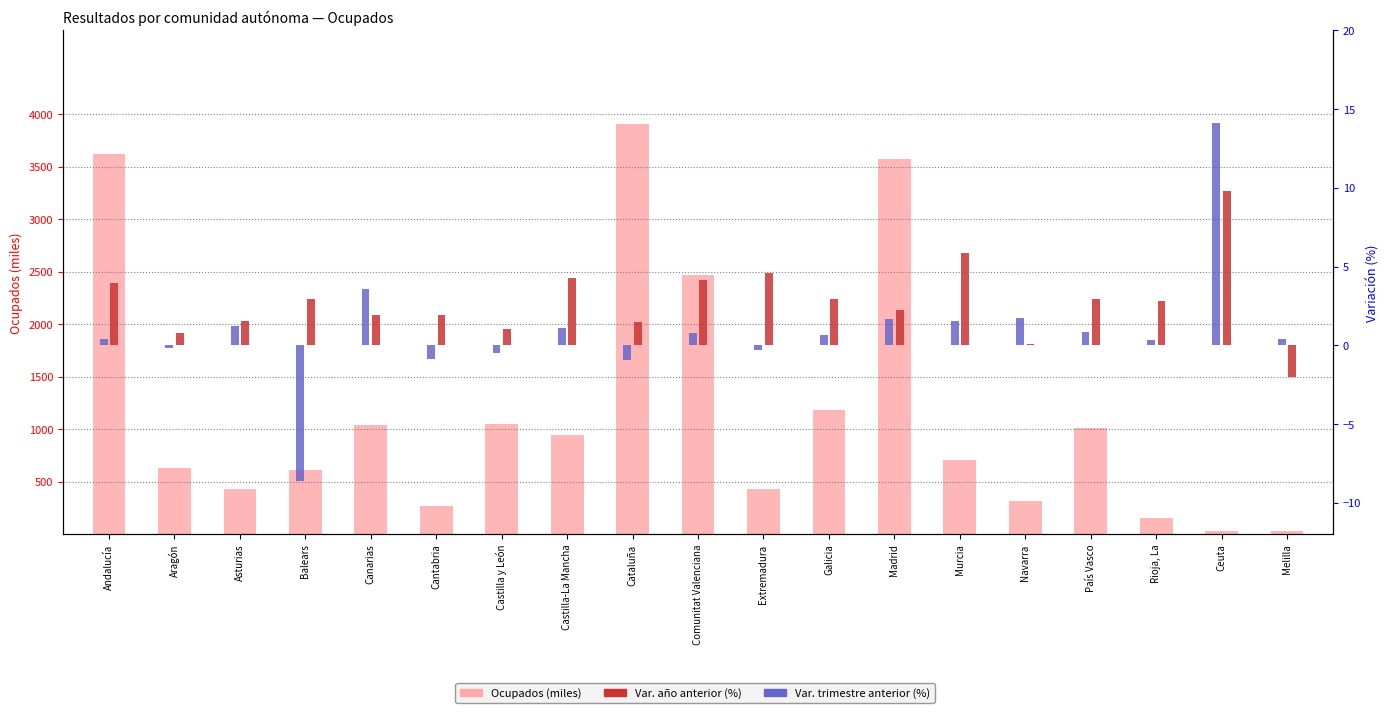

How many data points in Ocupados (miles) are above 711?

10